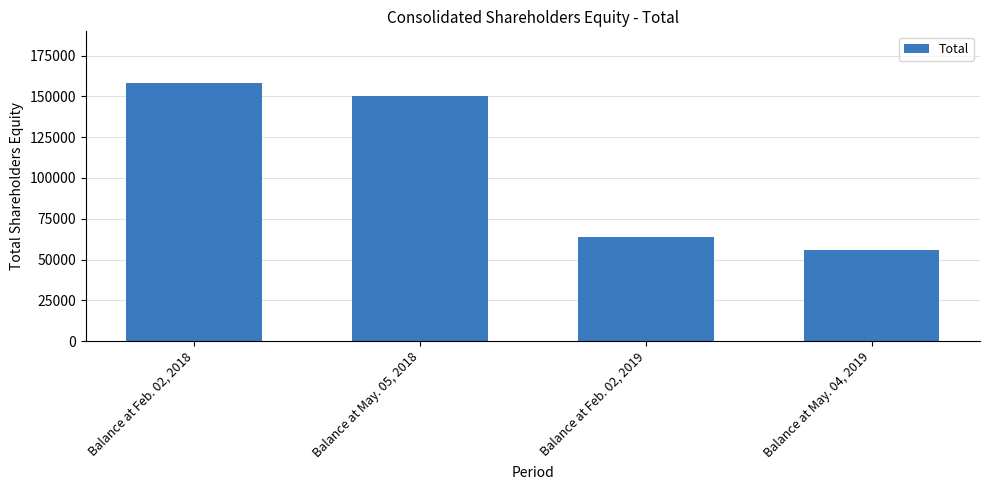

What is the label of the 1st bar from the right?

Balance at May. 04, 2019